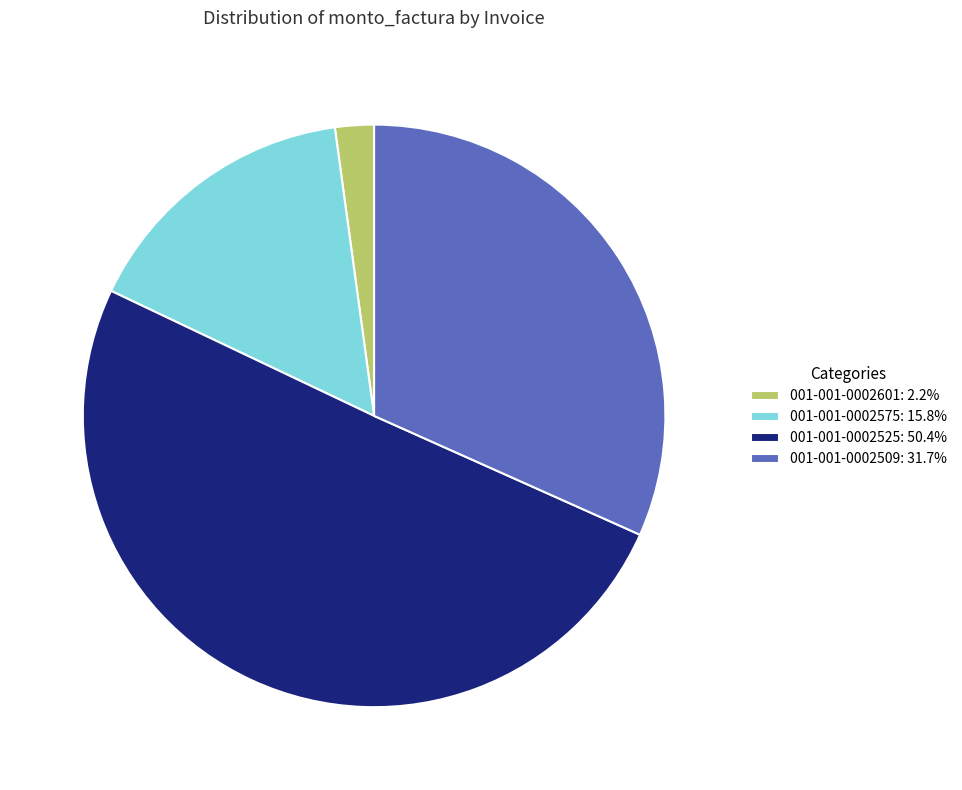

Which category has the biggest portion of the pie?

001-001-0002525